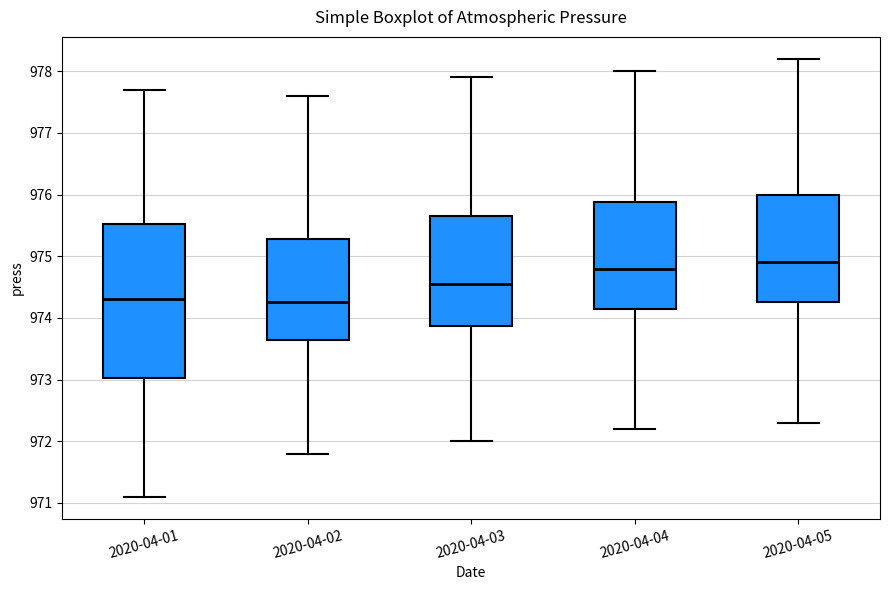

Which box has the highest median line?

2020-04-05